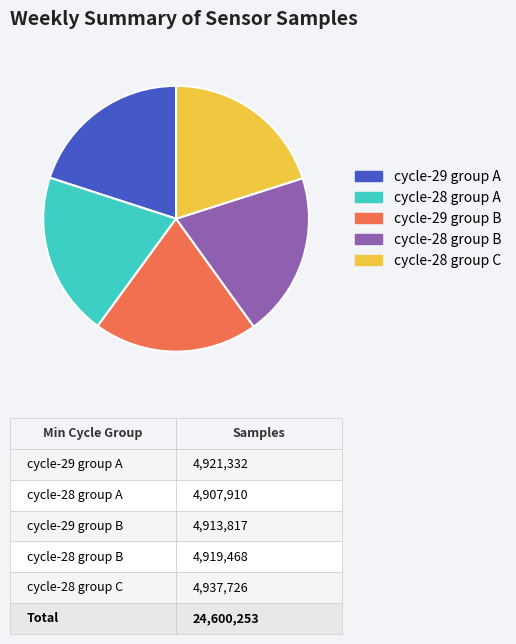

Is there a majority slice in this chart?

No